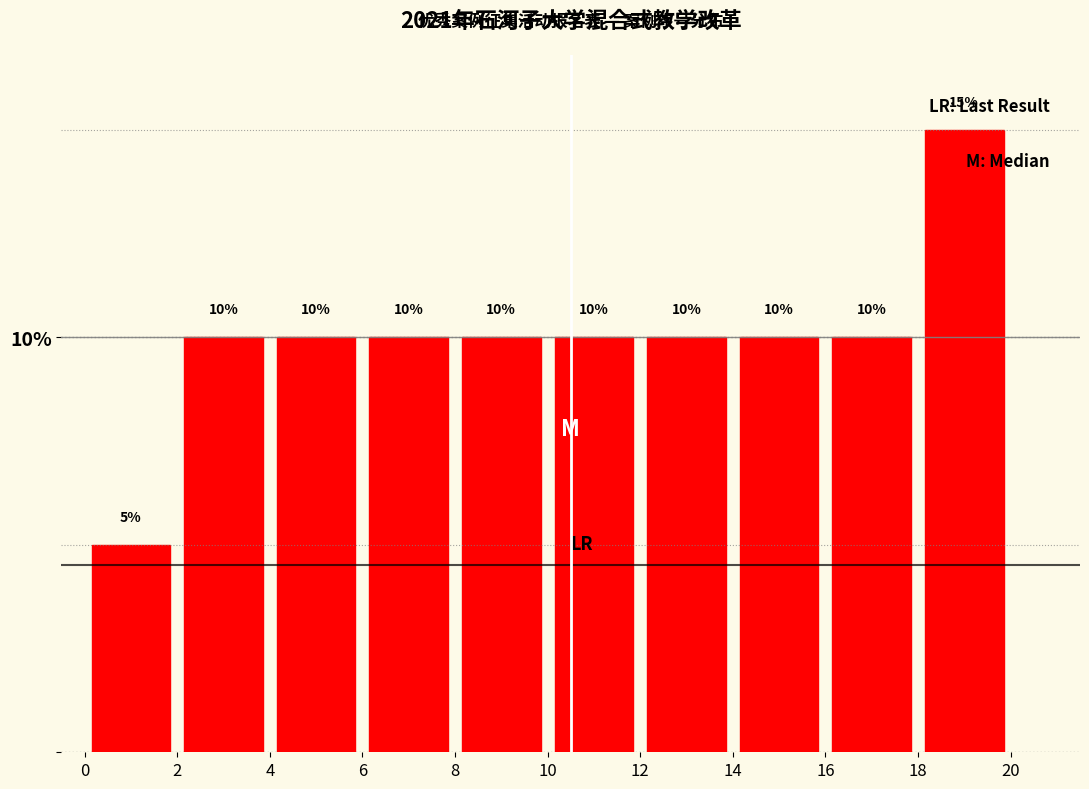

How tall is the bar that spans 10 to 12 on the x-axis?

10